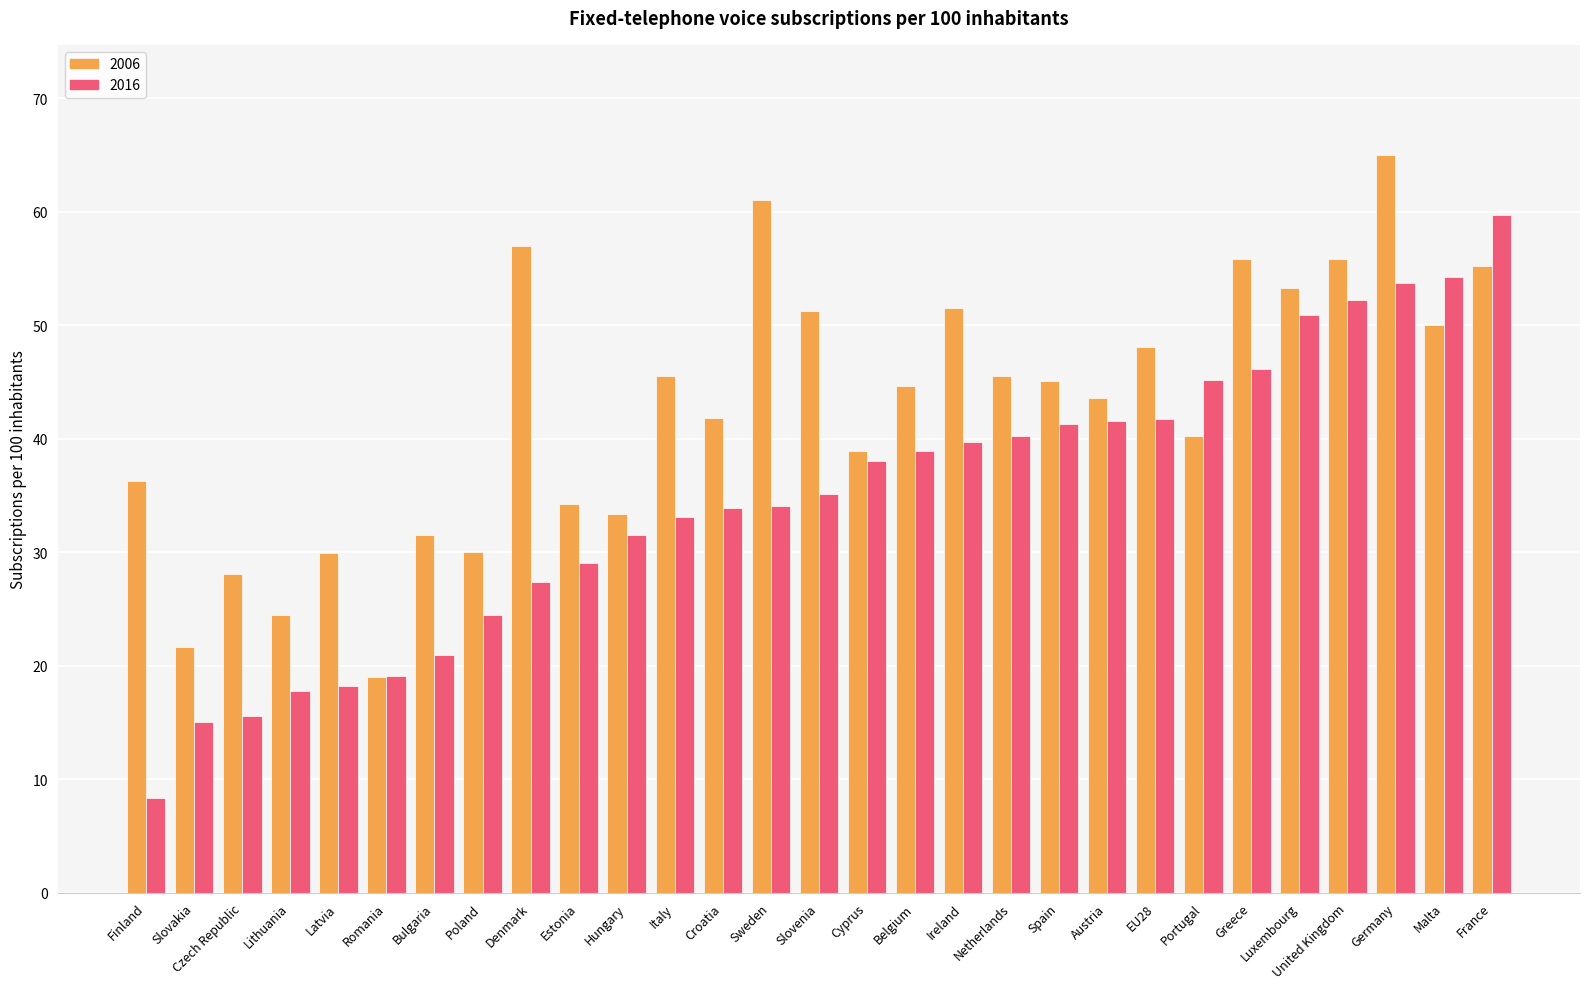

What is the value of the 2006 bar at the 1st from the left?

36.3